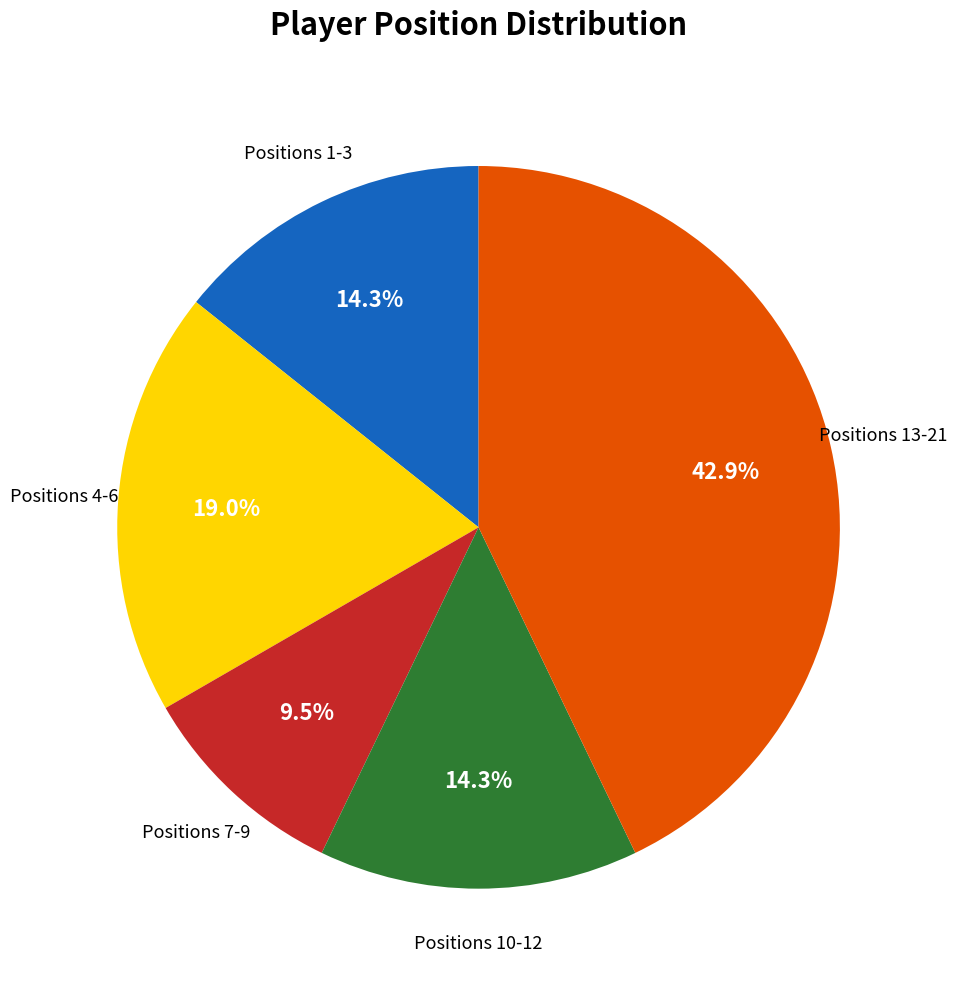

Is there any slice that represents more than half of the pie?

No